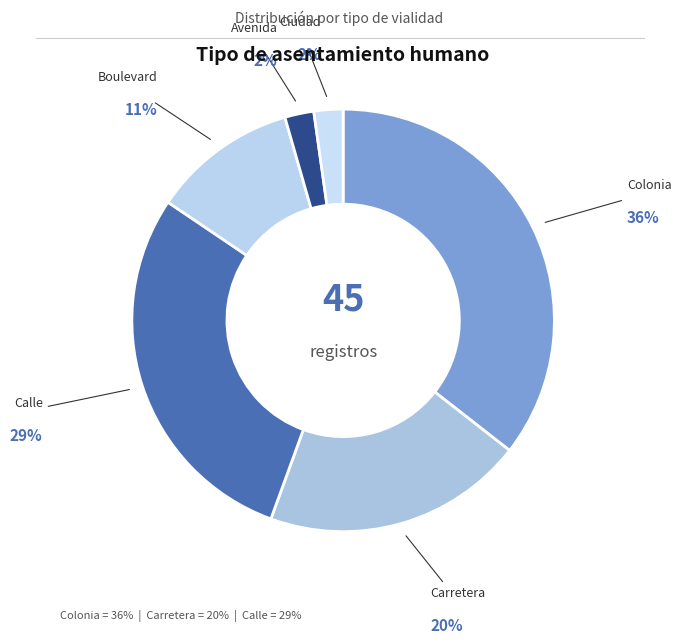

Which category has the biggest portion of the pie?

Colonia